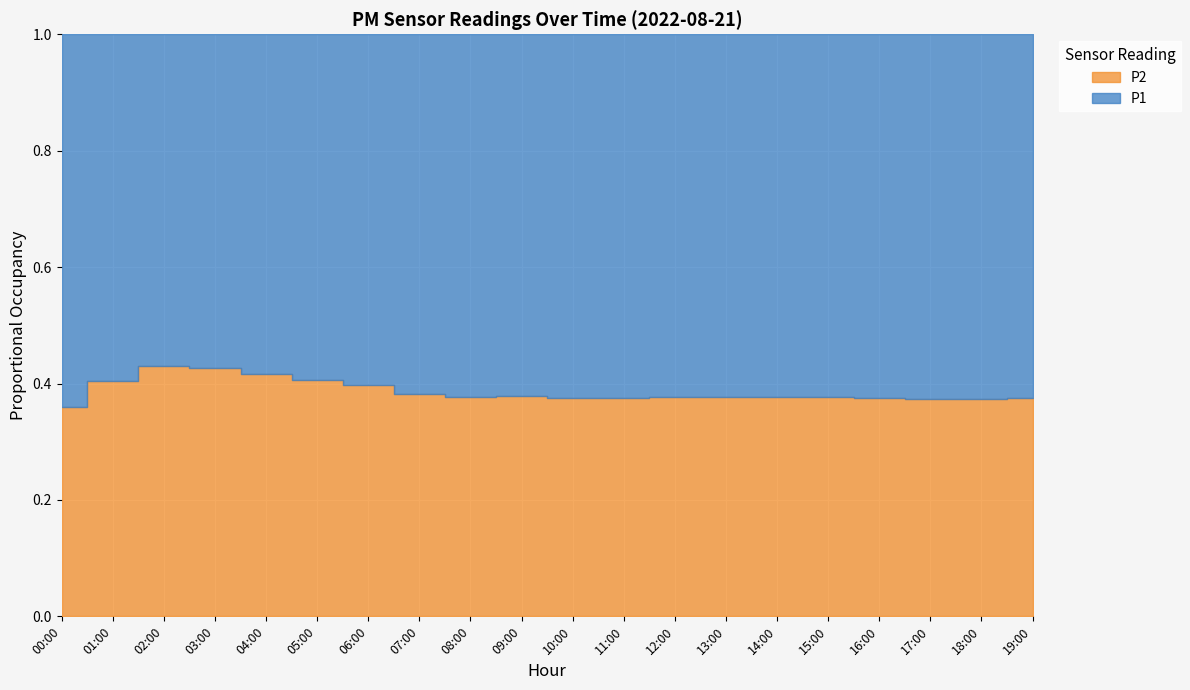

The P2 series shows 4.2 at 06:00. True or false?

False